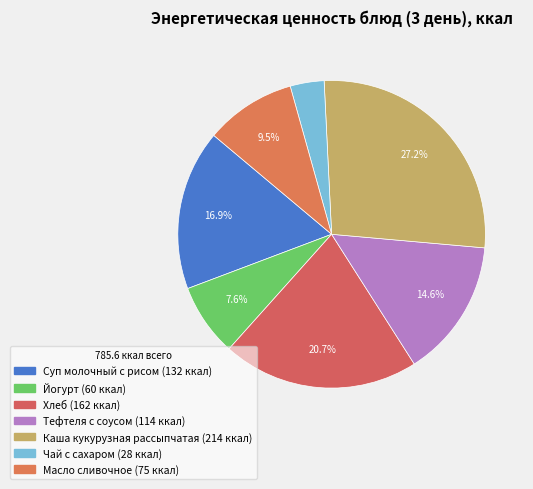

Does Тефтеля с соусом account for over 50% of the chart?

No